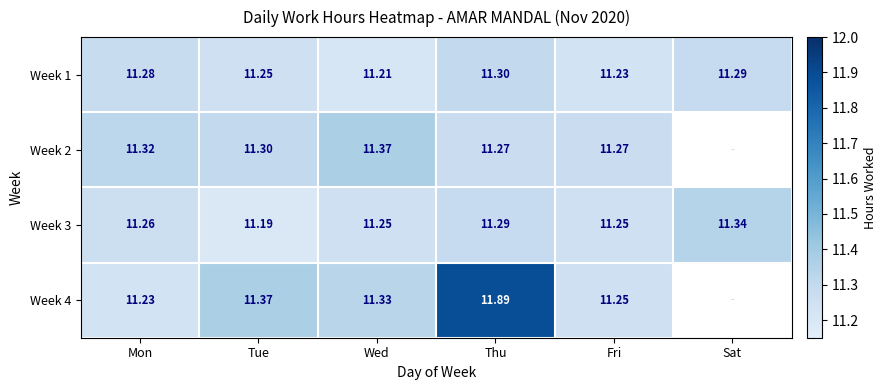

Is the value of Week 3 at Mon greater than the value of Week 1 at Fri?

Yes